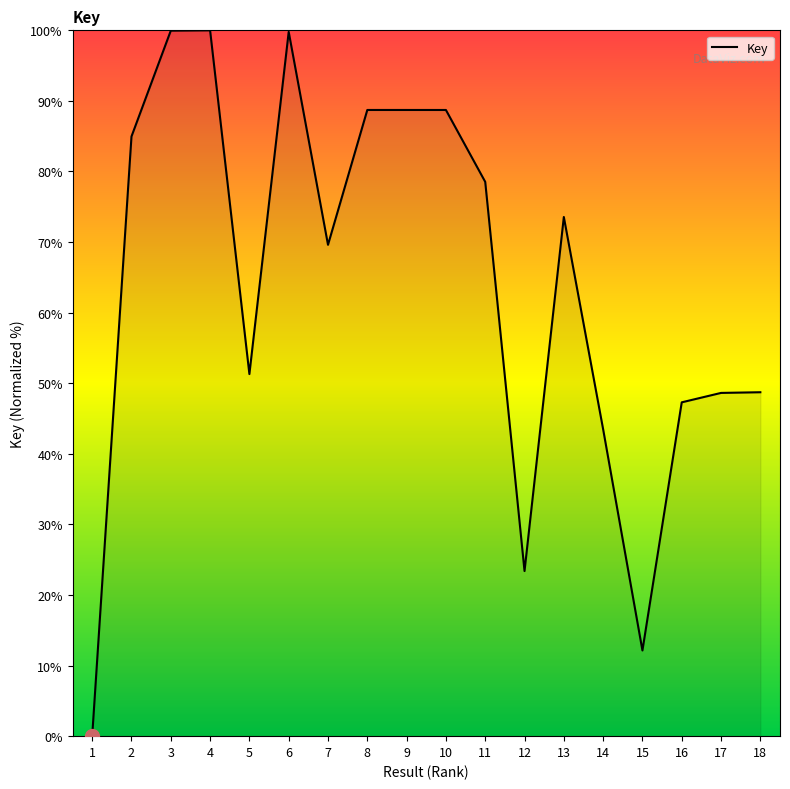

The chart shows a value of 85.0 at 2. True or false?

True